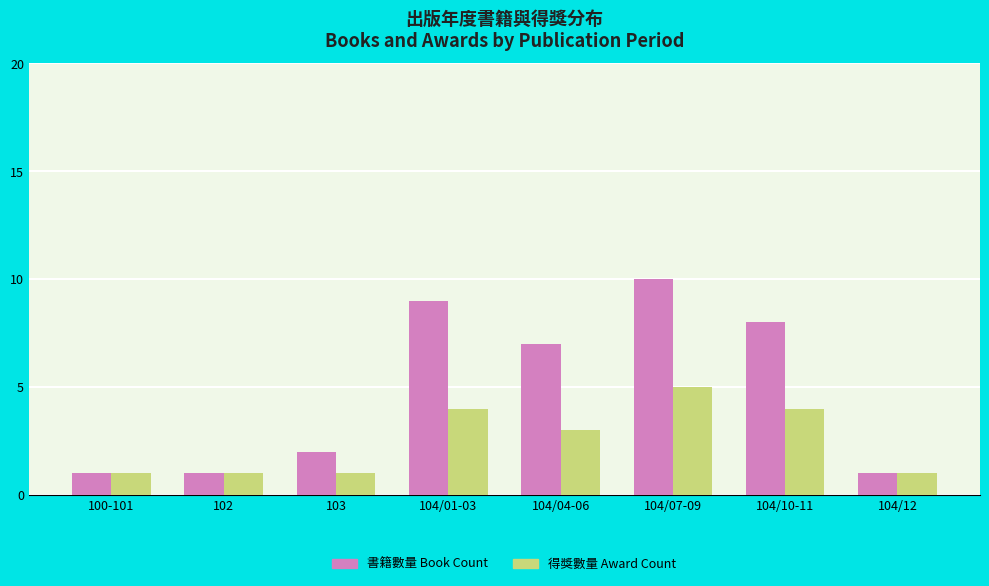

Count the 得獎數量 Award Count values in the range 1 to 4.

7